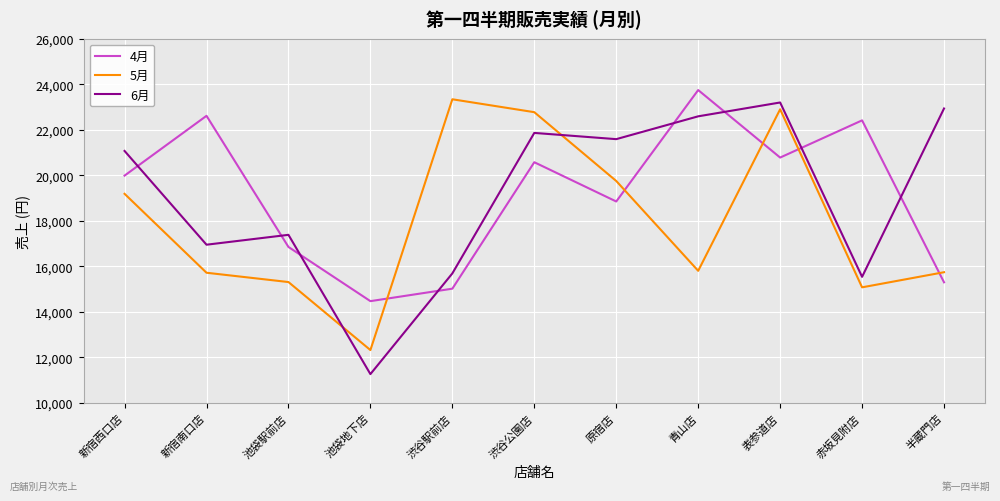

Where does the 5月 series first go above 15802?

新宿西口店